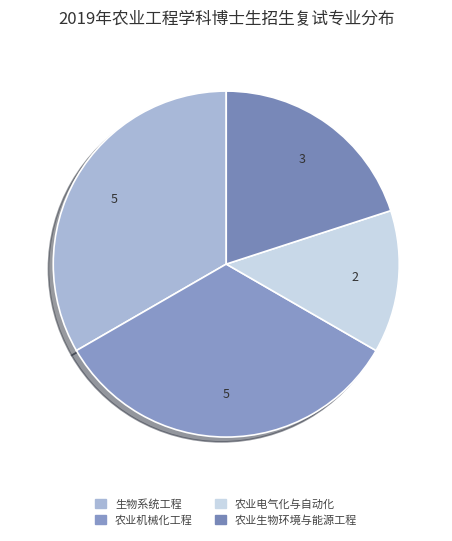

Do 农业机械化工程 and 农业生物环境与能源工程 together represent more than half of the pie?

Yes